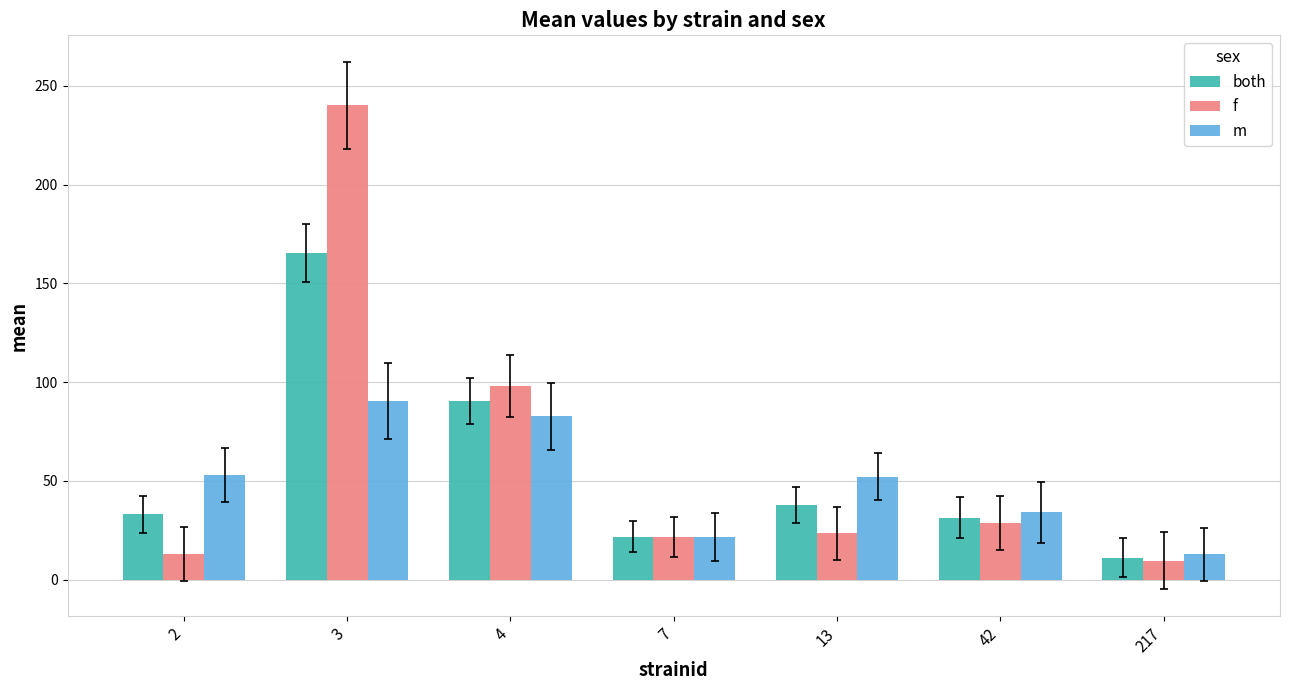

List the series in order of their overall mean, highest first.

f, both, m